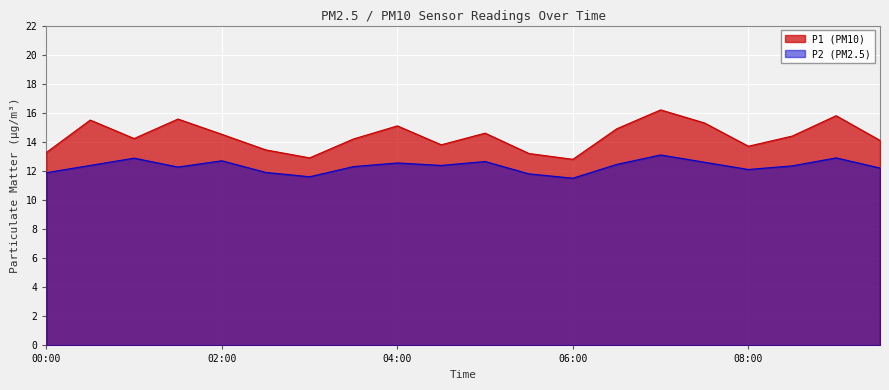

At which category does the chart reach its minimum across all series?

06:00